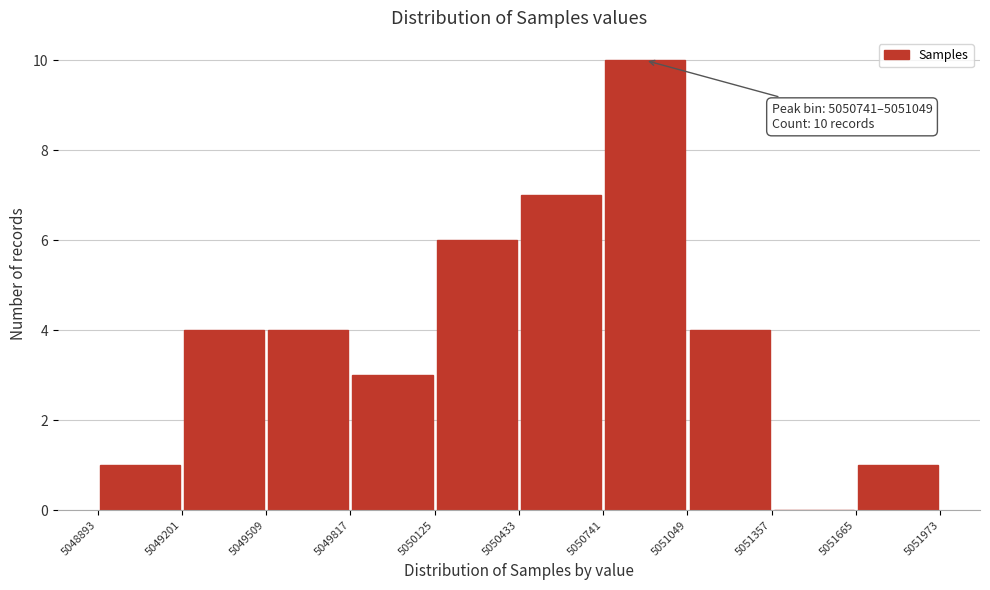

Which range on the x-axis has the tallest bar?

5050741 to 5051049